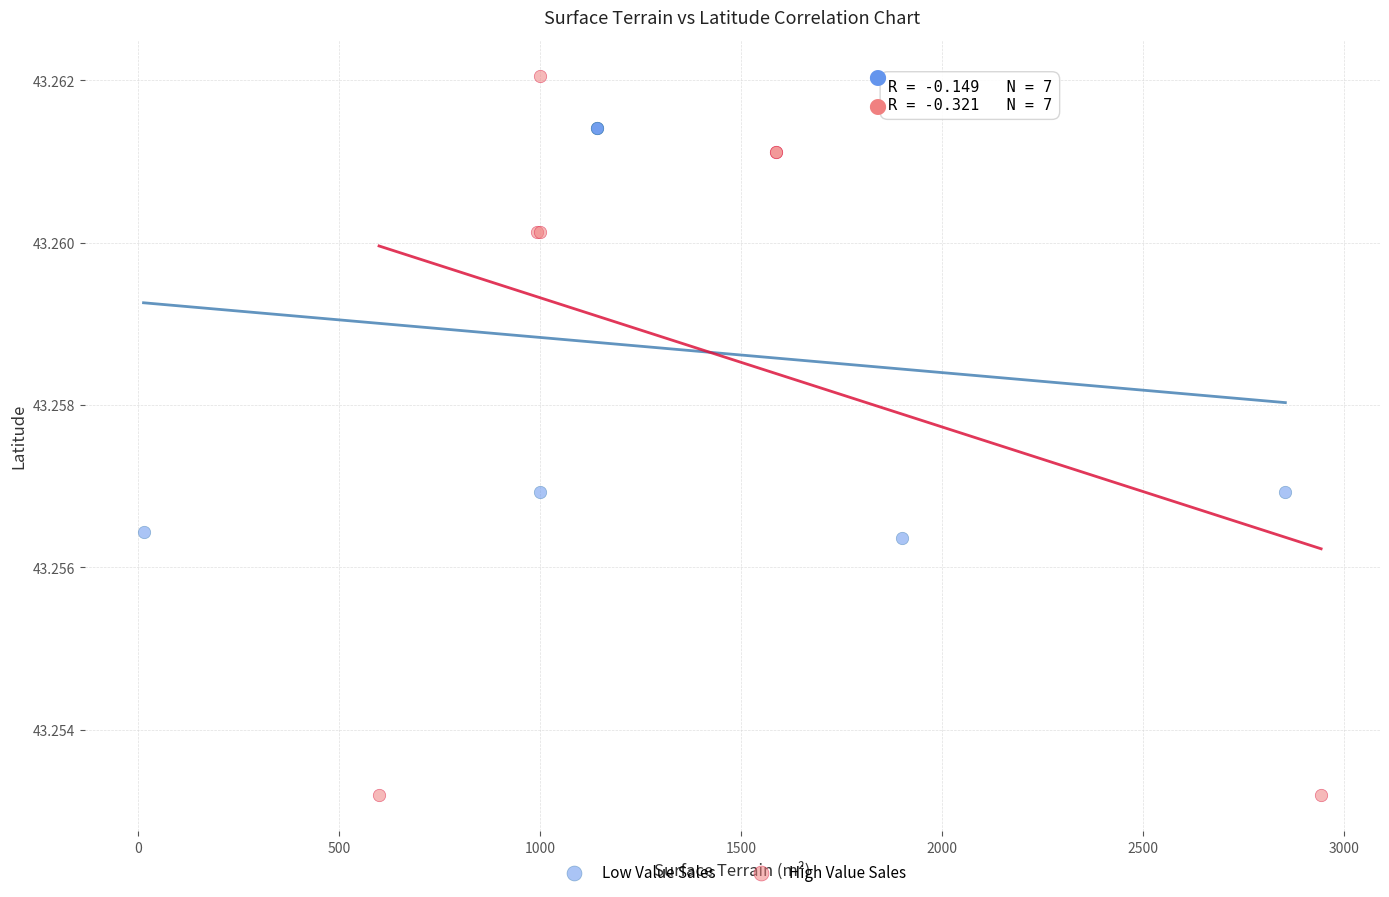

Which series reaches the minimum Y coordinate?

High Value Sales